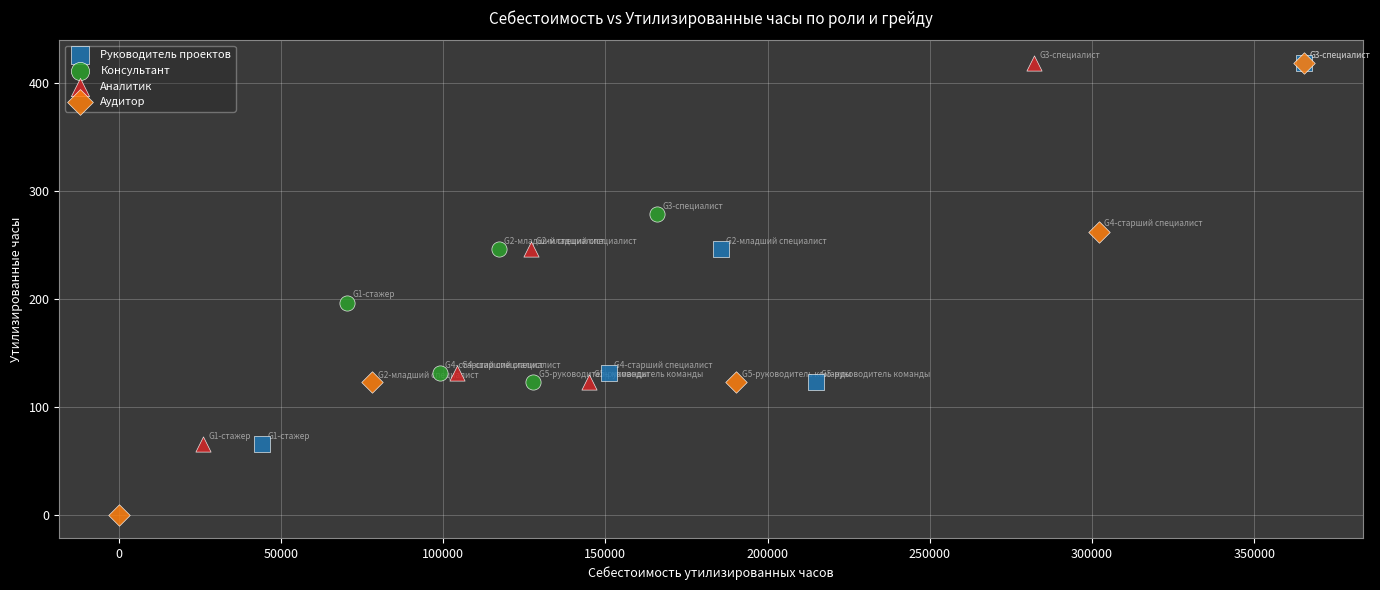

Which series has the widest spread of Y values?

Аудитор